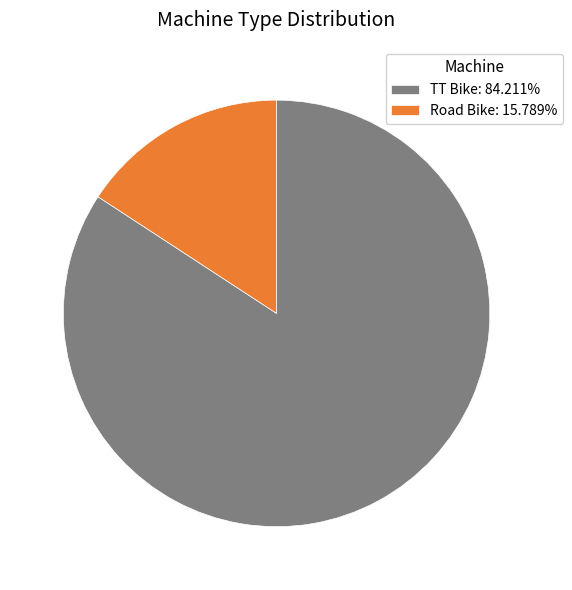

Is the sum of Road Bike: 15.789% and TT Bike: 84.211% greater than half?

Yes